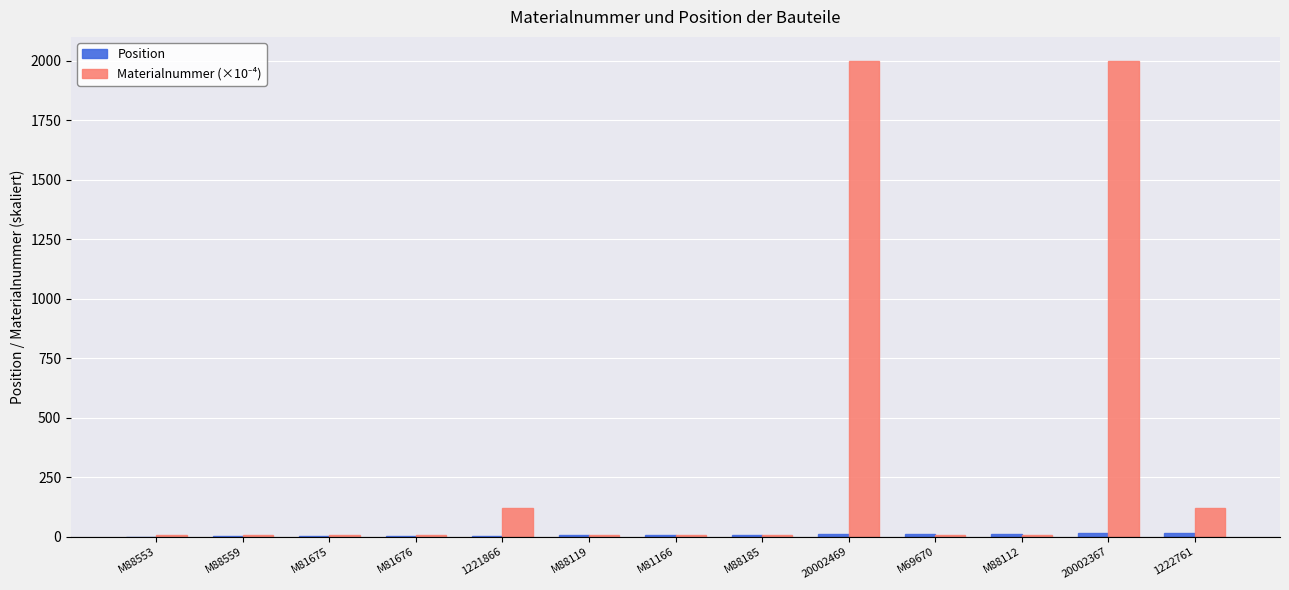

What is the greatest value displayed?

2000.2